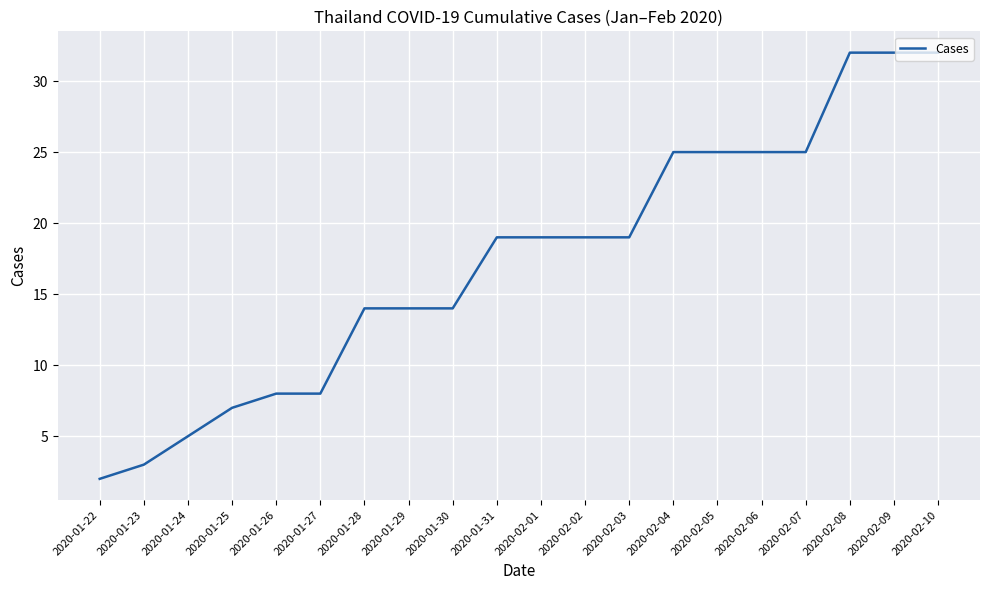

Reading right to left, list all the values displayed in this chart.

2020-02-10=32	2020-02-09=32	2020-02-08=32	2020-02-07=25	2020-02-06=25	2020-02-05=25	2020-02-04=25	2020-02-03=19	2020-02-02=19	2020-02-01=19	2020-01-31=19	2020-01-30=14	2020-01-29=14	2020-01-28=14	2020-01-27=8	2020-01-26=8	2020-01-25=7	2020-01-24=5	2020-01-23=3	2020-01-22=2